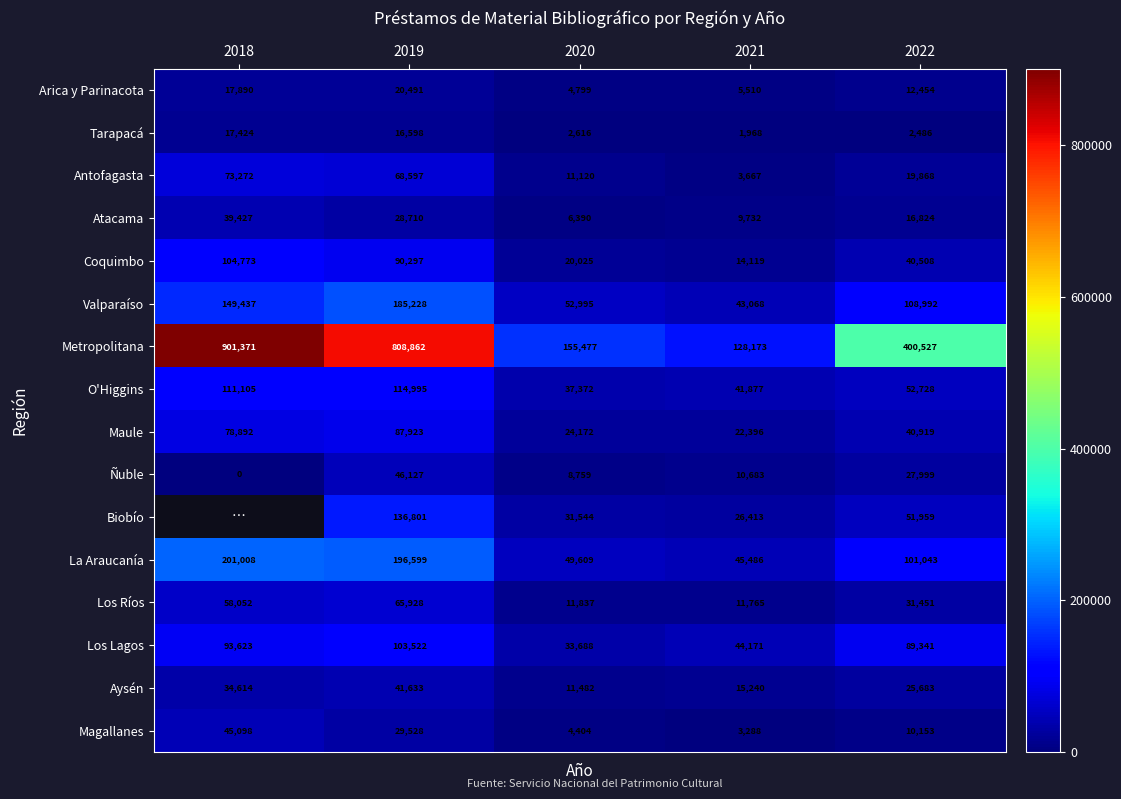

At which label is Metropolitana closest to 514772?

2022